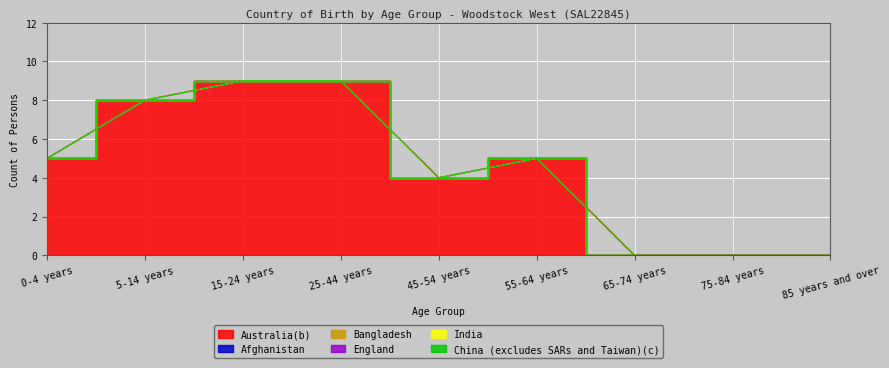

List the series in order of their peak value, lowest first.

Afghanistan, Bangladesh, England, India, China (excludes SARs and Taiwan)(c), Australia(b)